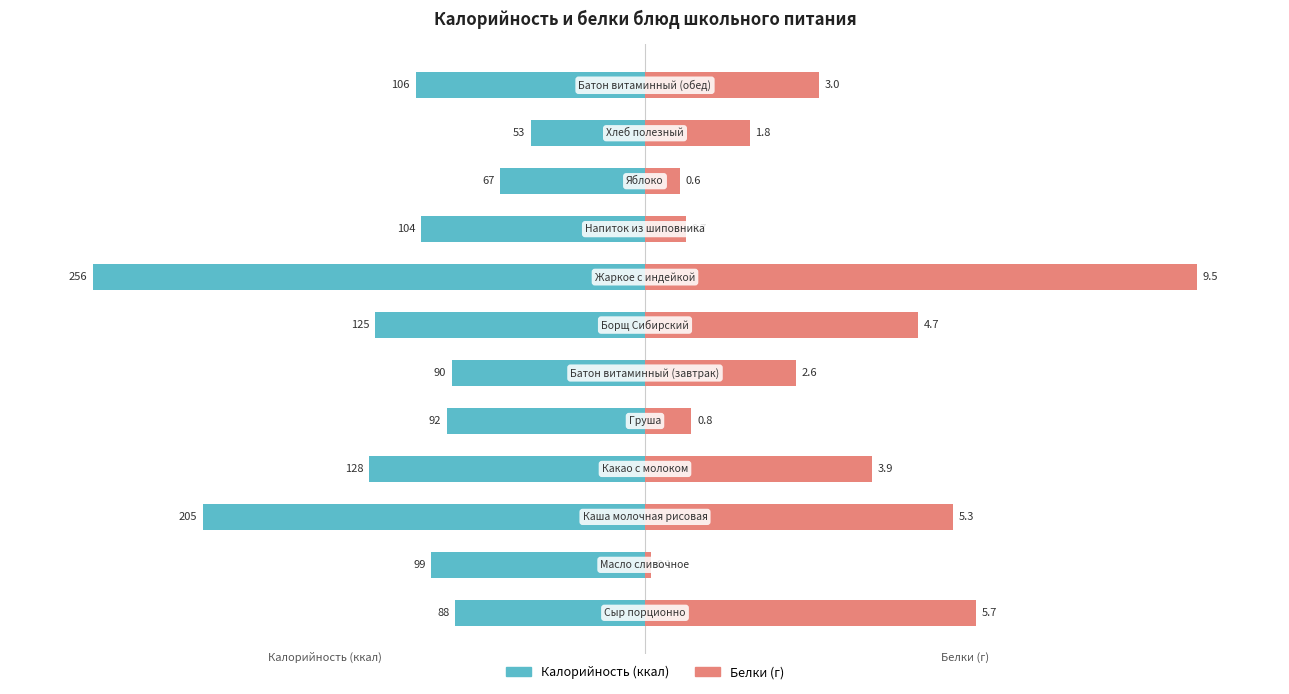

How many categories are shown in the chart?

12